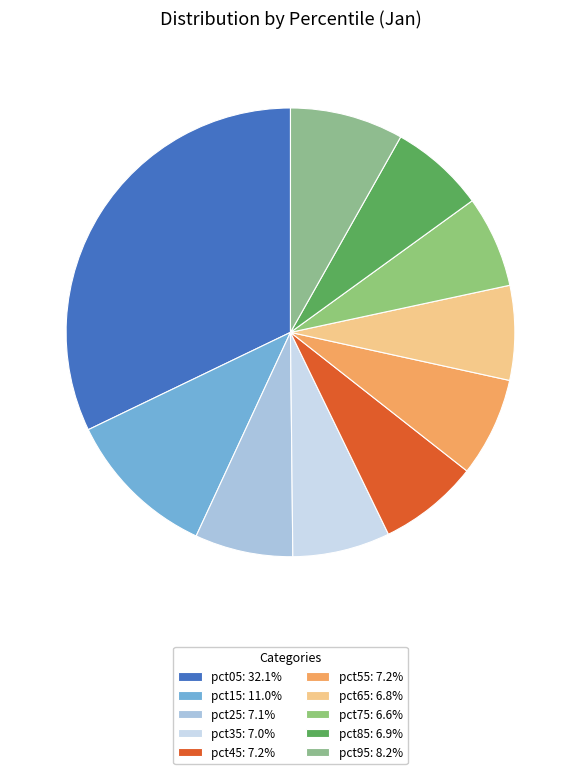

How many segments does this pie chart have?

10